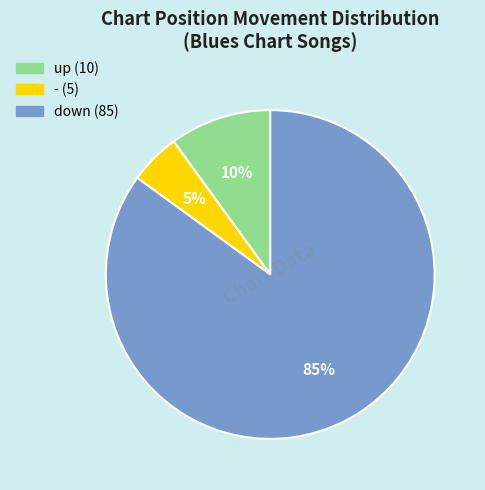

Count the number of slices in the pie.

3